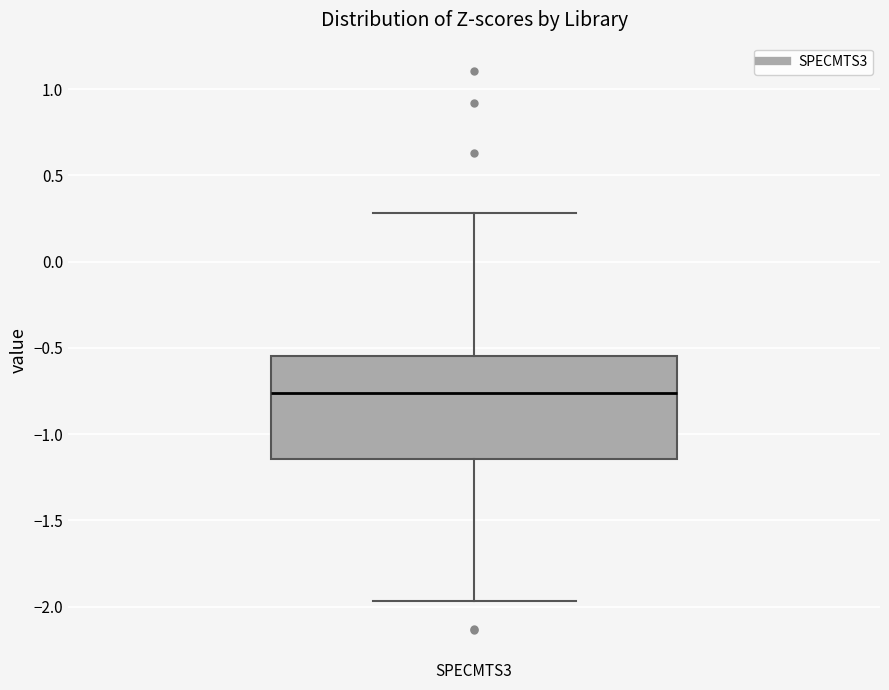

Transcribe this box plot: give where the median line is, the range the box spans, and where the two whiskers end, as read against the y-axis. The values are not printed on the chart, so give them approximately, as read against the axis.

median -0.75, box -1.15 to -0.55, whiskers -1.95 to 0.30